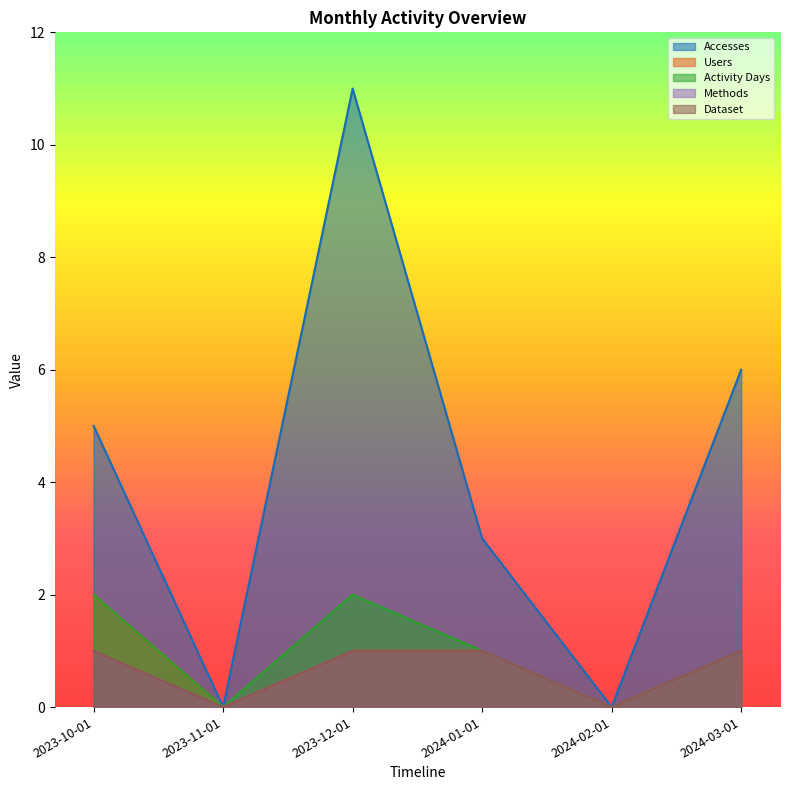

Which label corresponds to the largest value in the chart?

2023-12-01